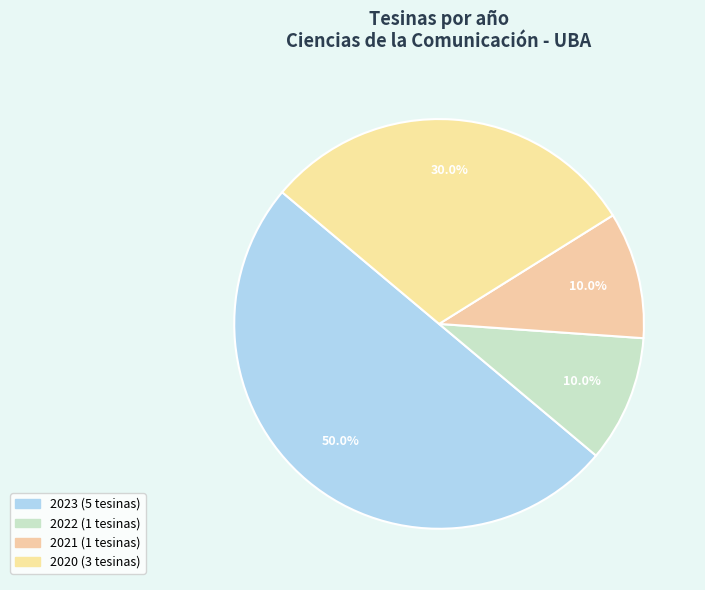

Count the number of slices in the pie.

4